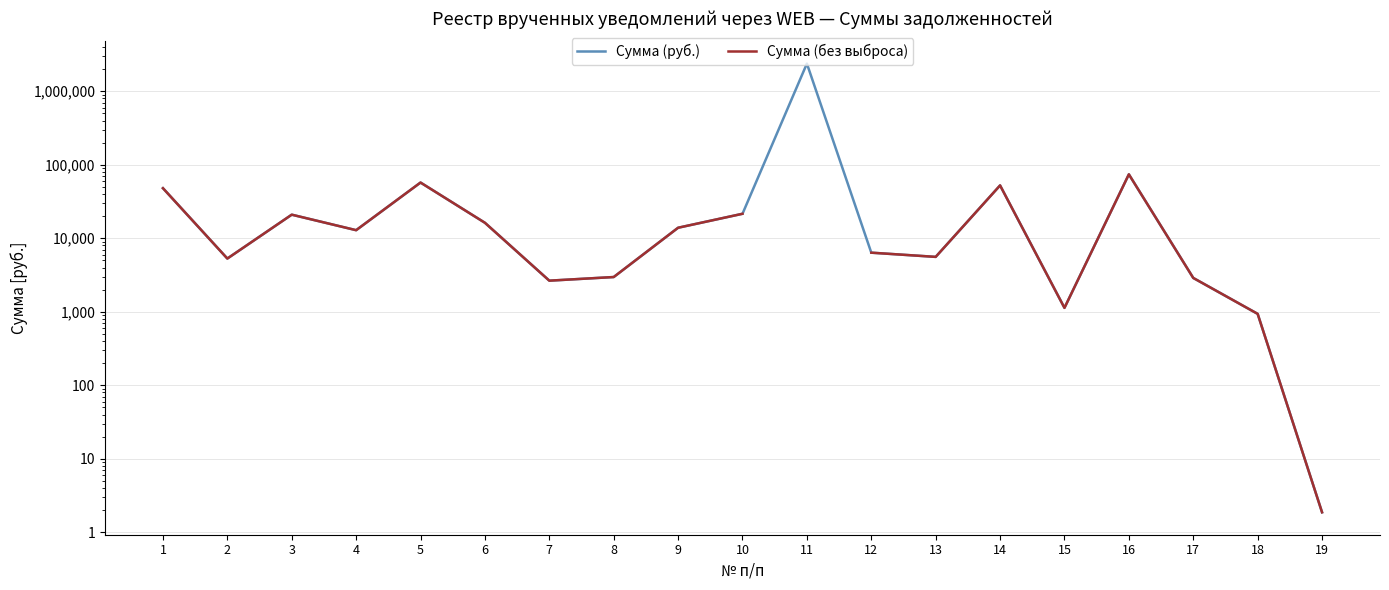

True or false: Сумма (руб.) and Сумма (без выброса) cross at least once.

False